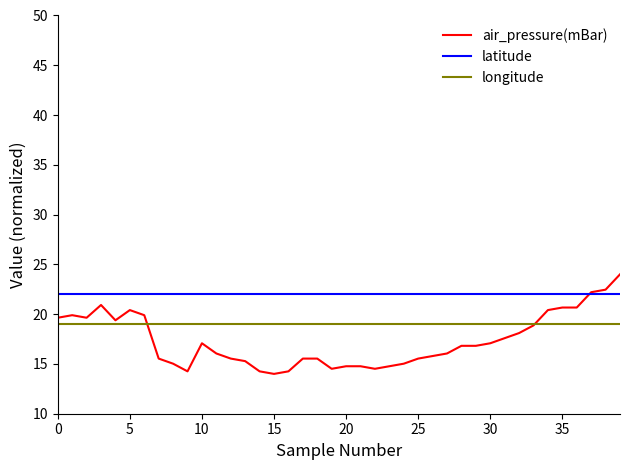

True or false: longitude and latitude cross at least once.

False